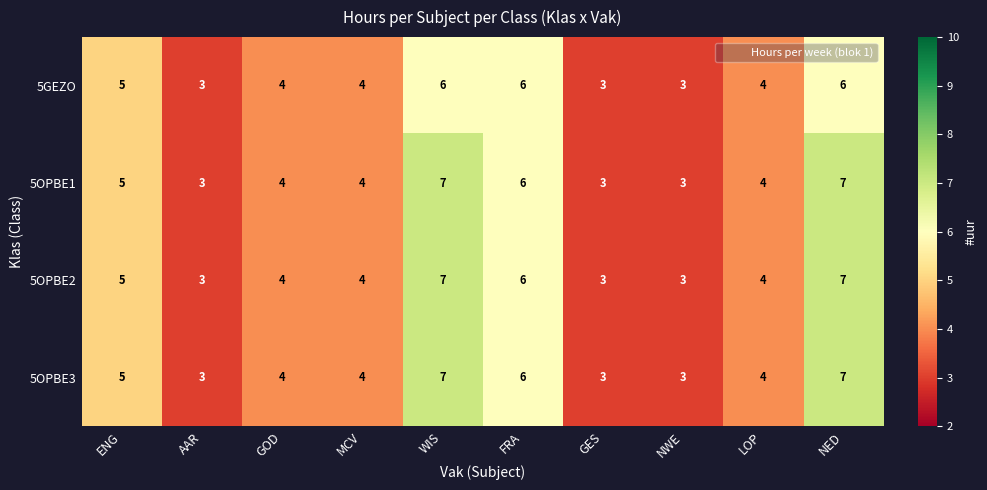

What is the smallest value displayed?

3